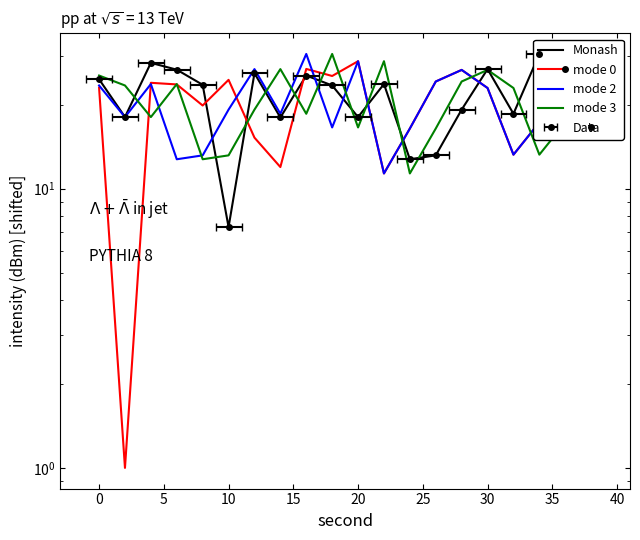

Which series has the widest spread of values?

mode 0